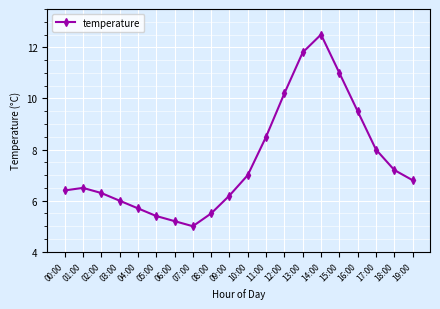

Is this an area chart (filled region under the line)?

No